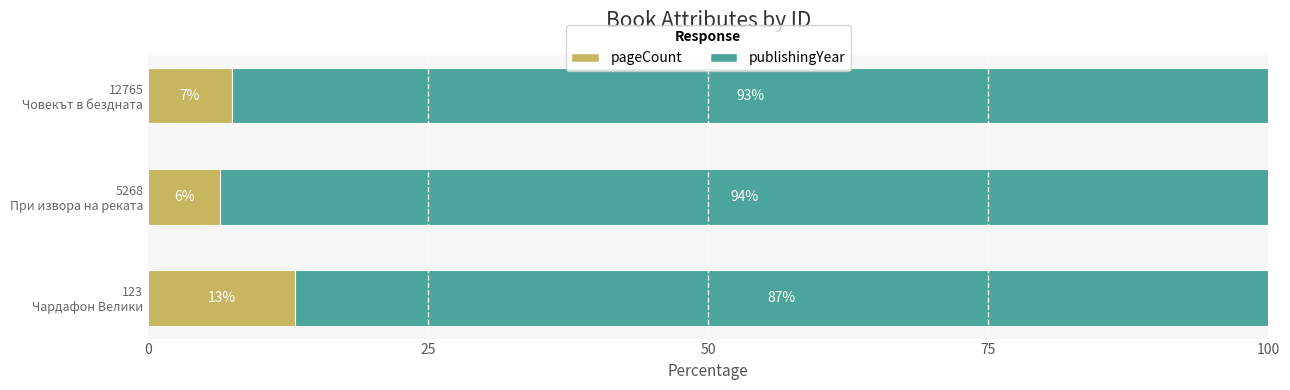

What is the lowest value of the pageCount series?

6.4